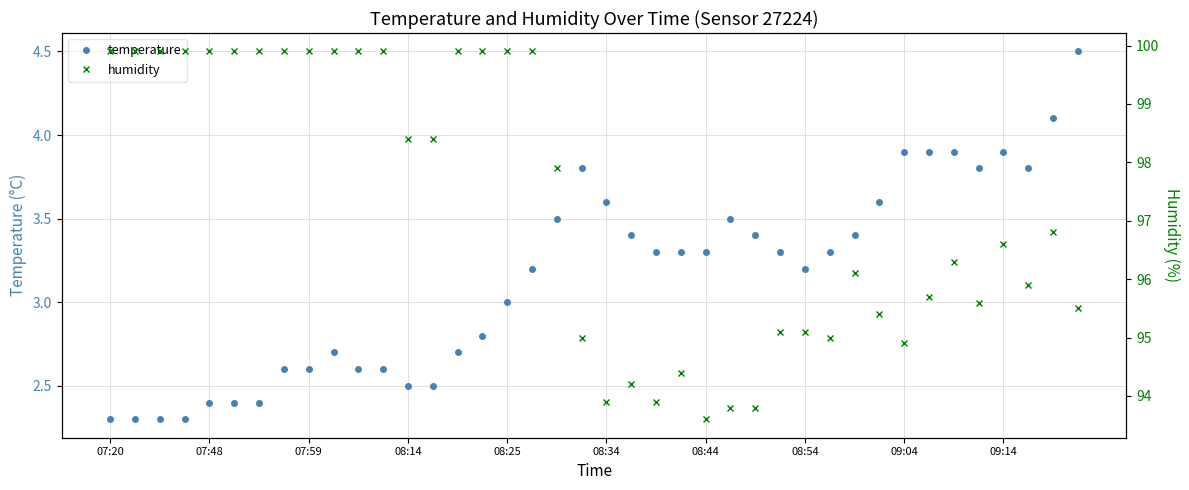

Does the chart have visible grid lines?

Yes